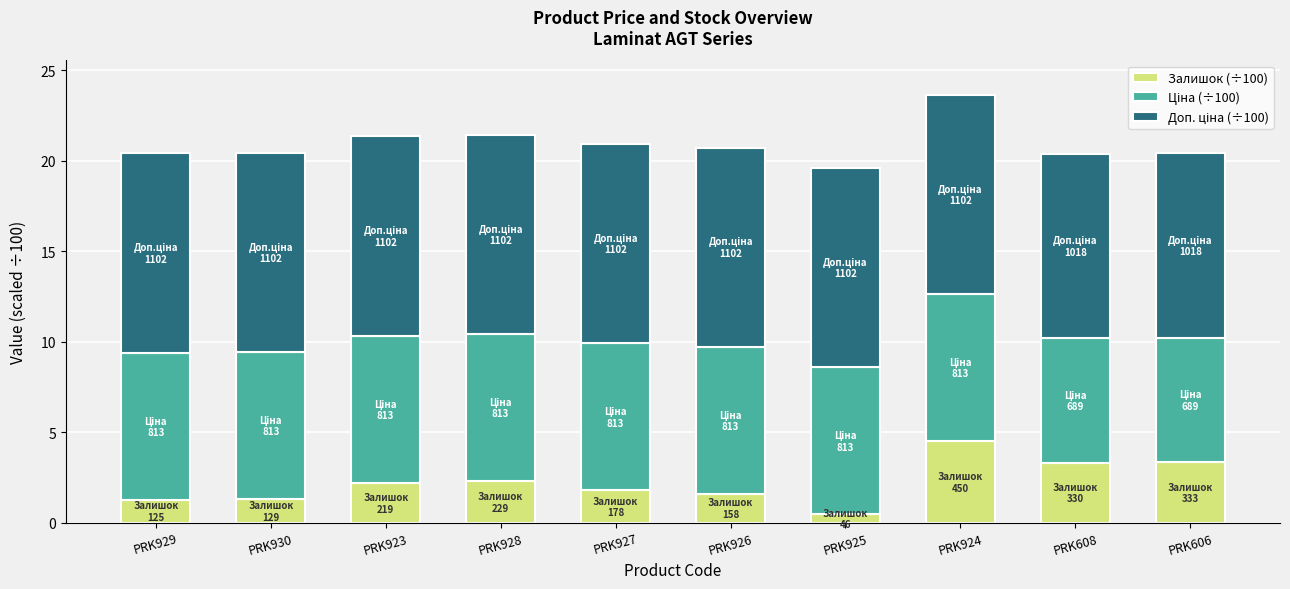

What is the highest value of the Залишок (÷100) series?

4.5